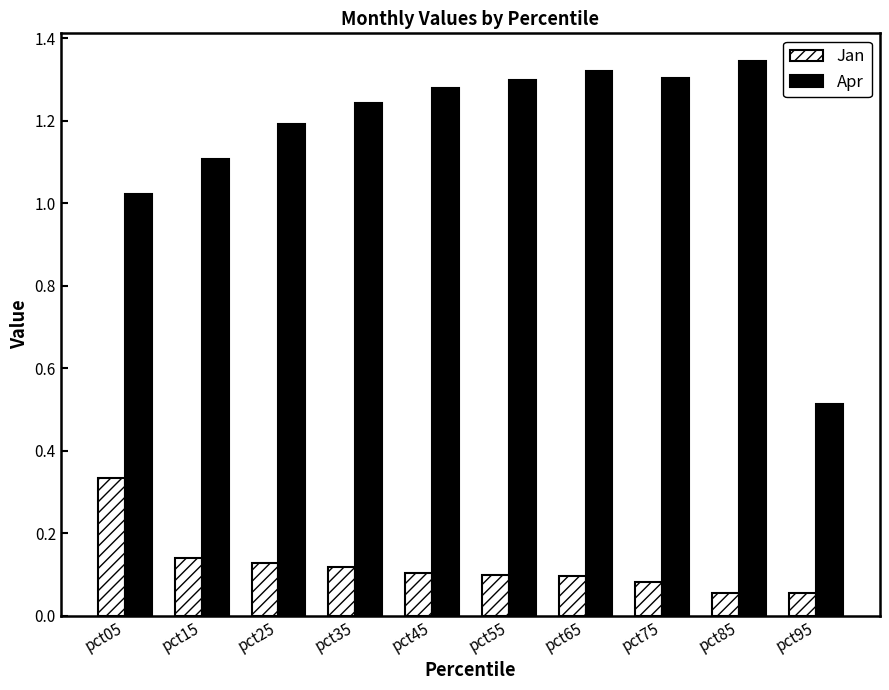

List the series in order of their overall mean, lowest first.

Jan, Apr